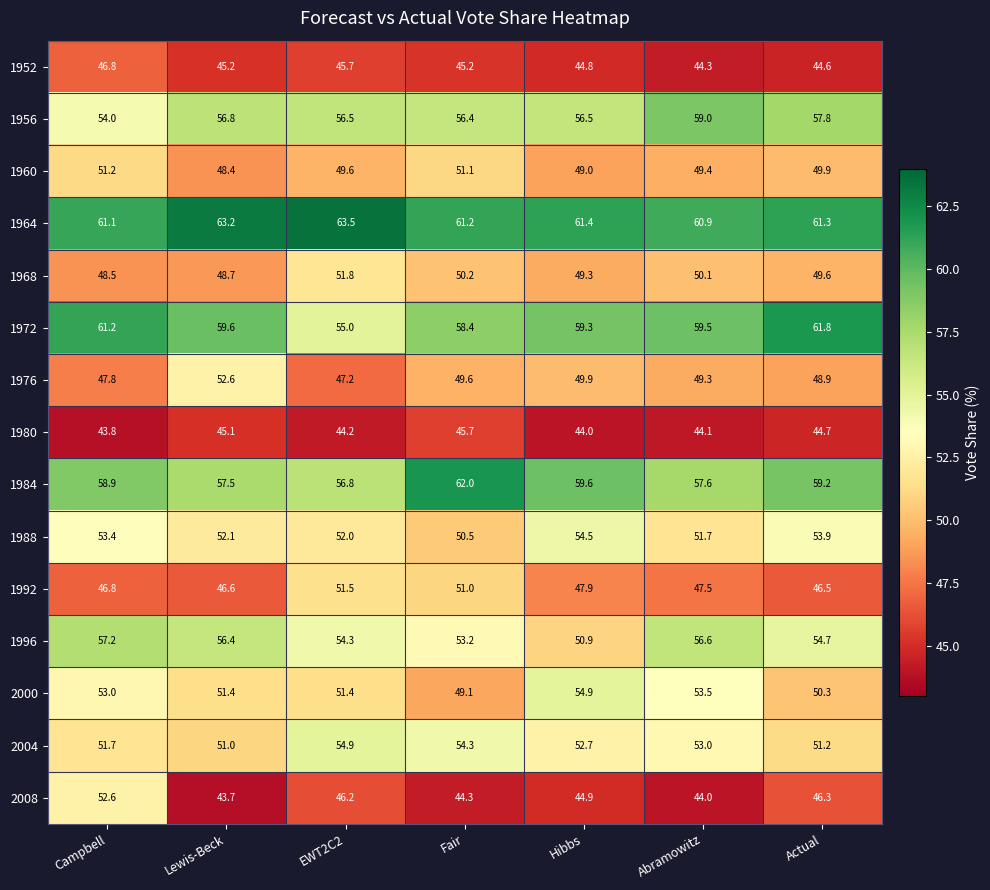

Which series has the largest total across all categories?

1964